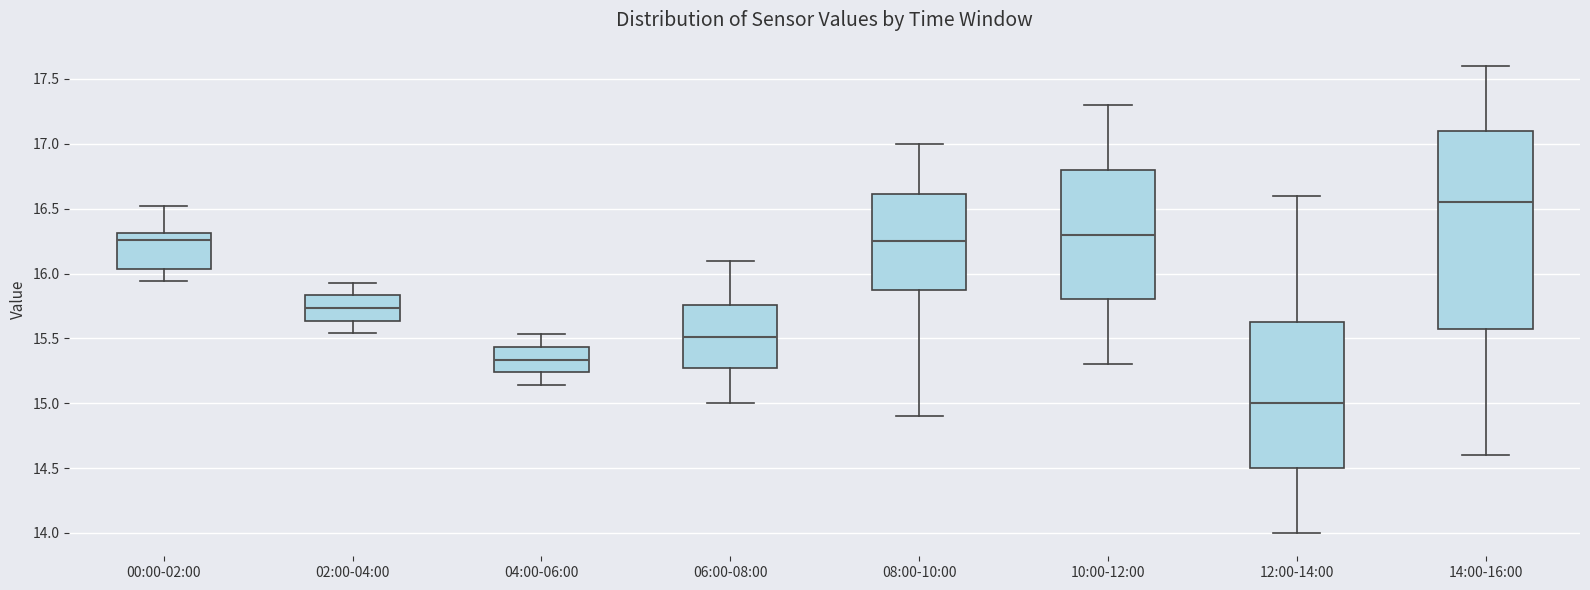

Which box is the tallest, from its lower edge to its upper edge?

14:00-16:00